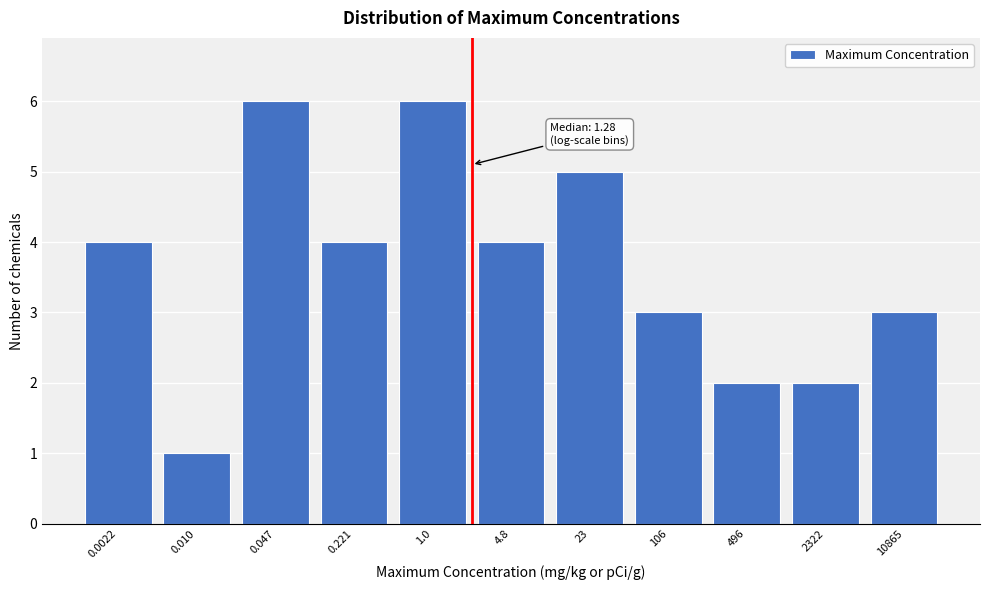

Reading right to left, extract all data points from this chart.

3	2	2	3	5	4	6	4	6	1	4